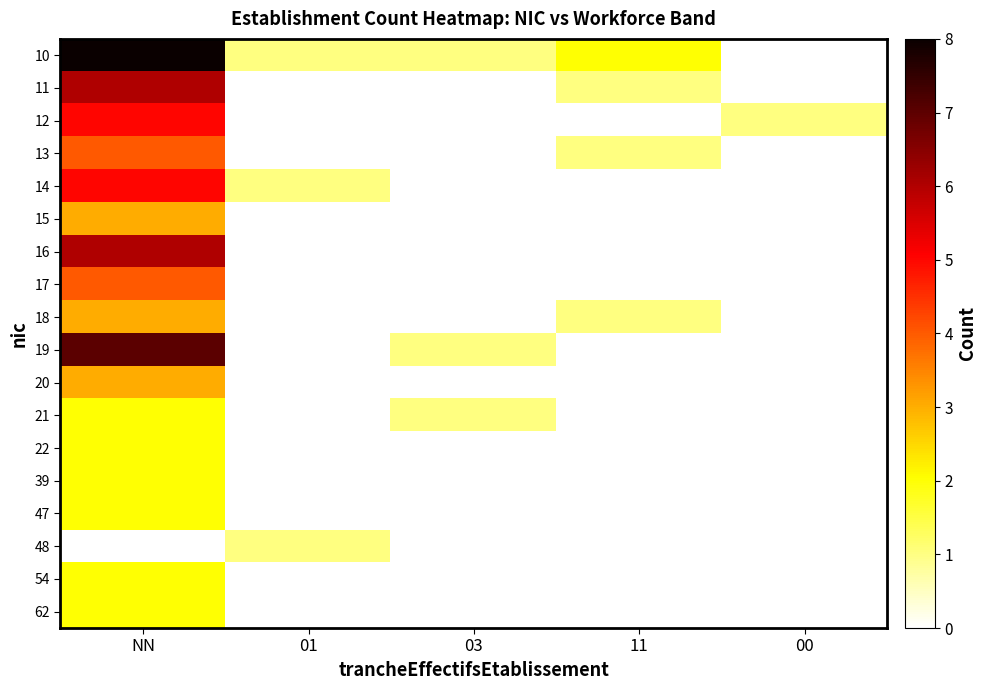

What is the difference between the highest and lowest values at 03?

1